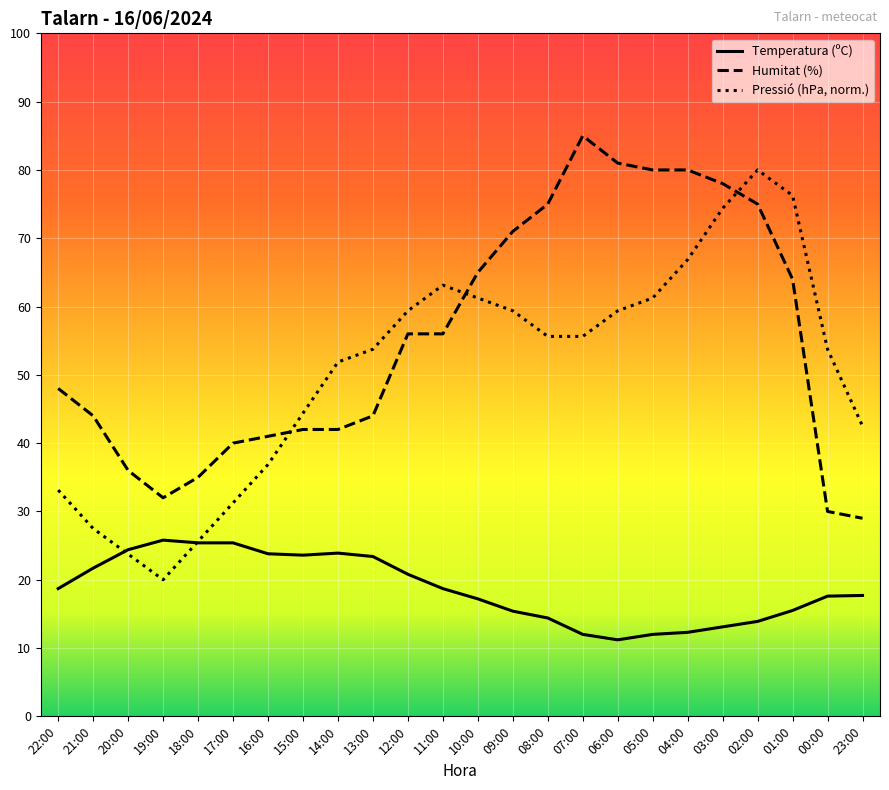

What is the maximum value for Humitat (%)?

85.0